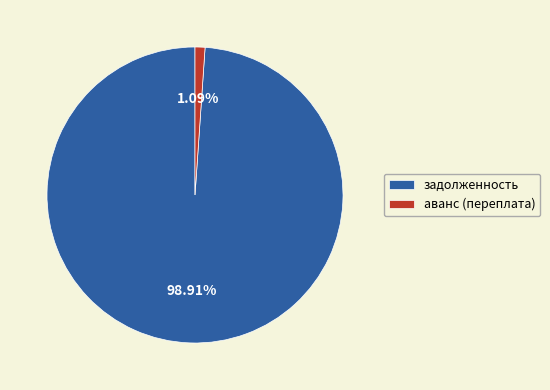

Which category has the biggest portion of the pie?

задолженность